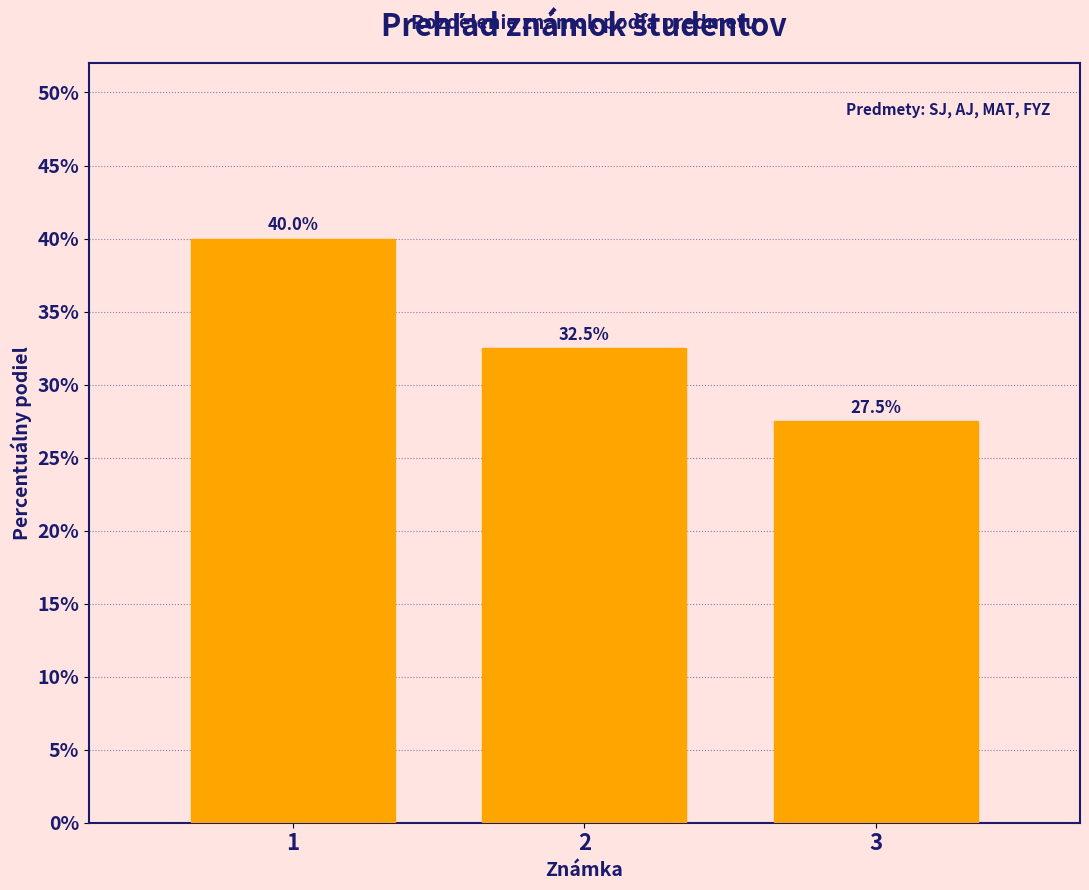

Reading left to right, transcribe all the data shown in this chart.

1=40.0	2=32.5	3=27.5